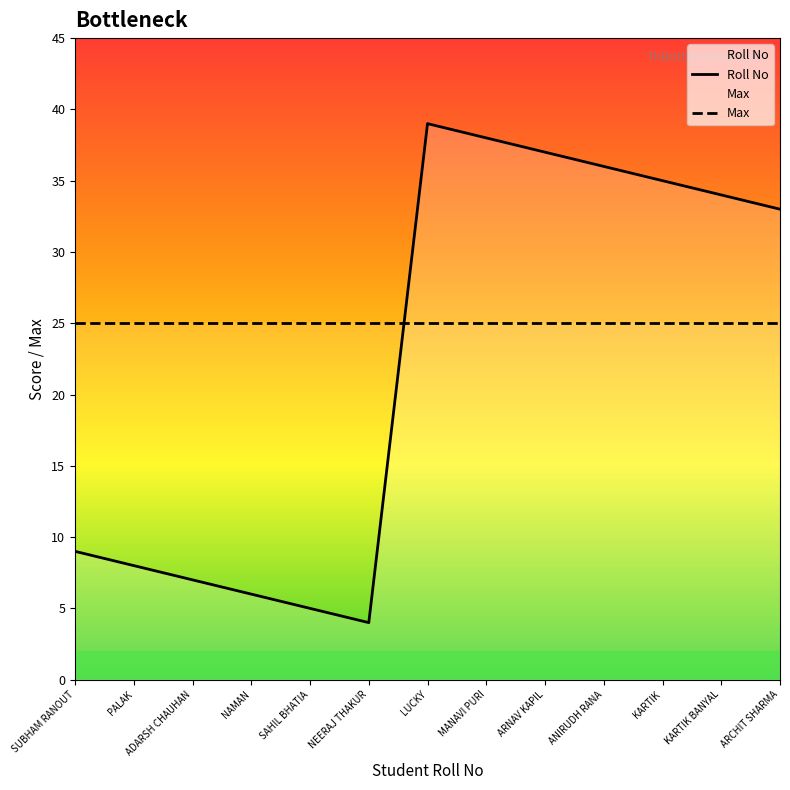

Between KARTIK and NAMAN, which is larger?

KARTIK